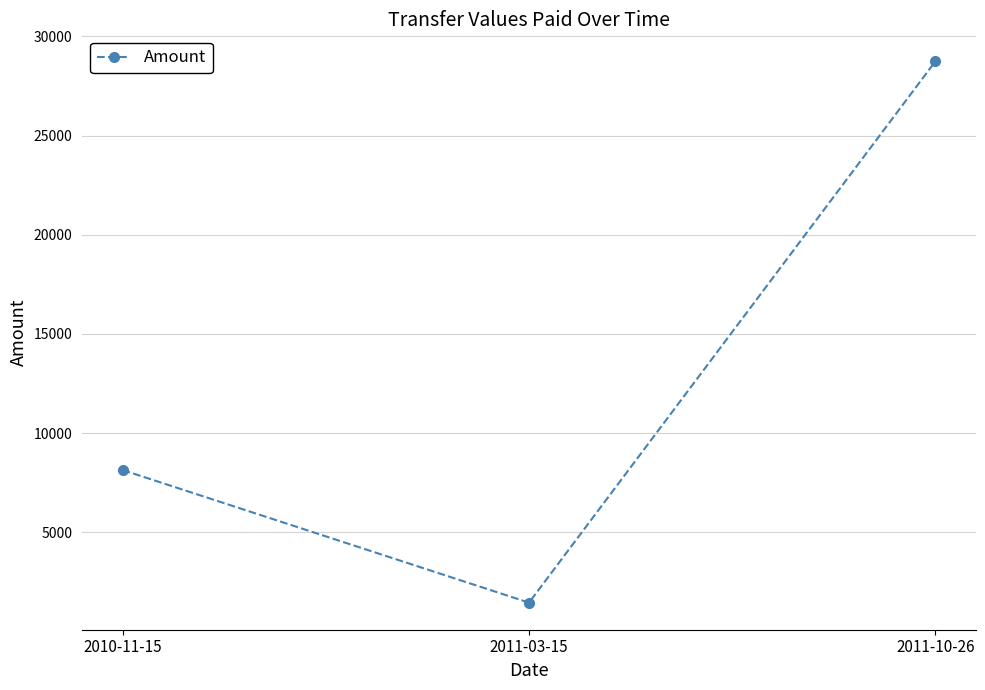

Is this an area chart (filled region under the line)?

No